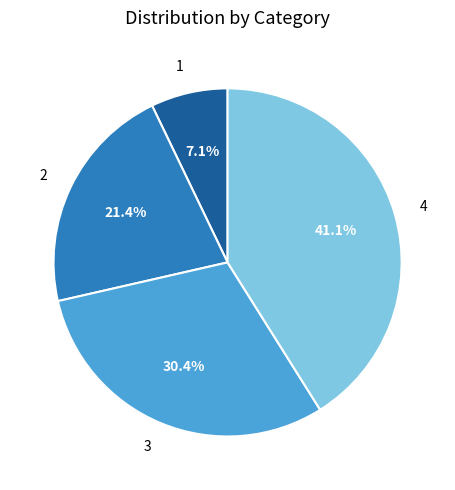

Does any single category account for the majority?

No